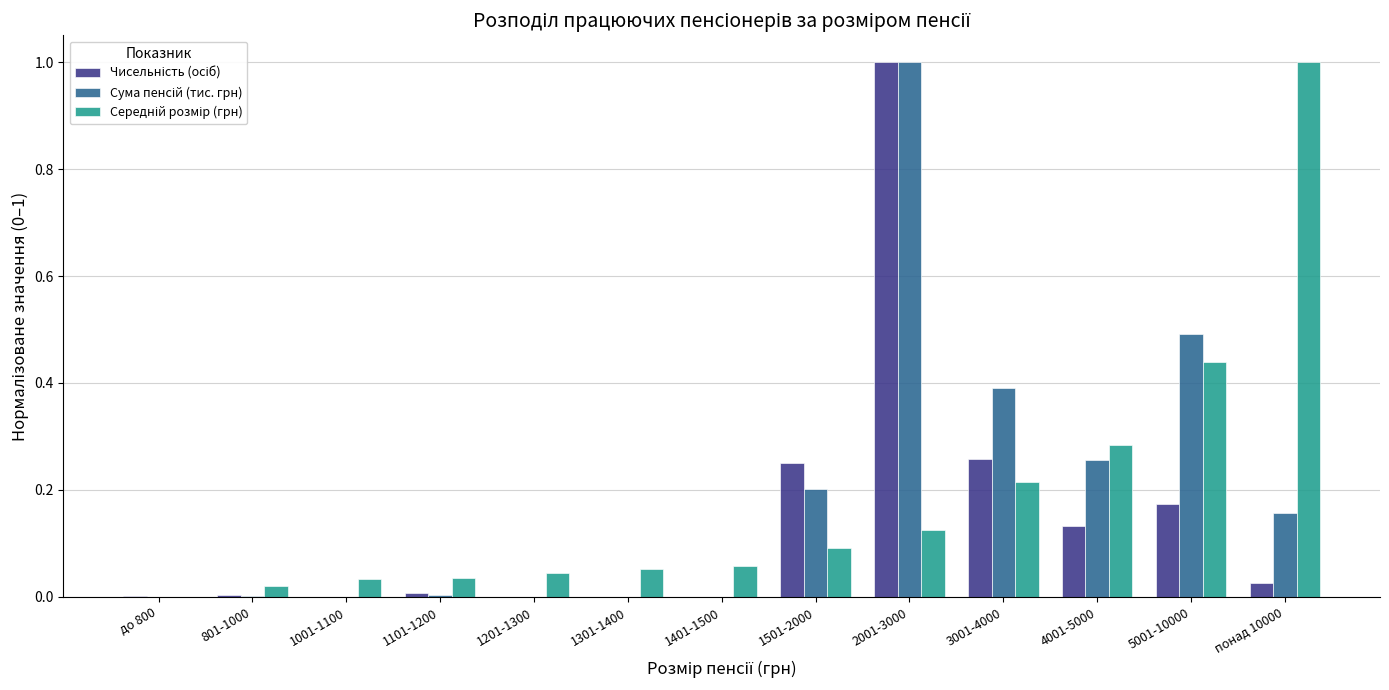

How many groups of bars are there?

13